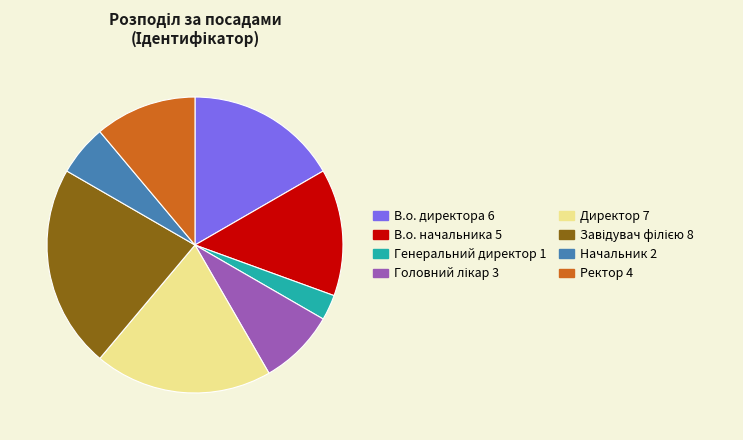

Which slice is the smallest?

Генеральний директор